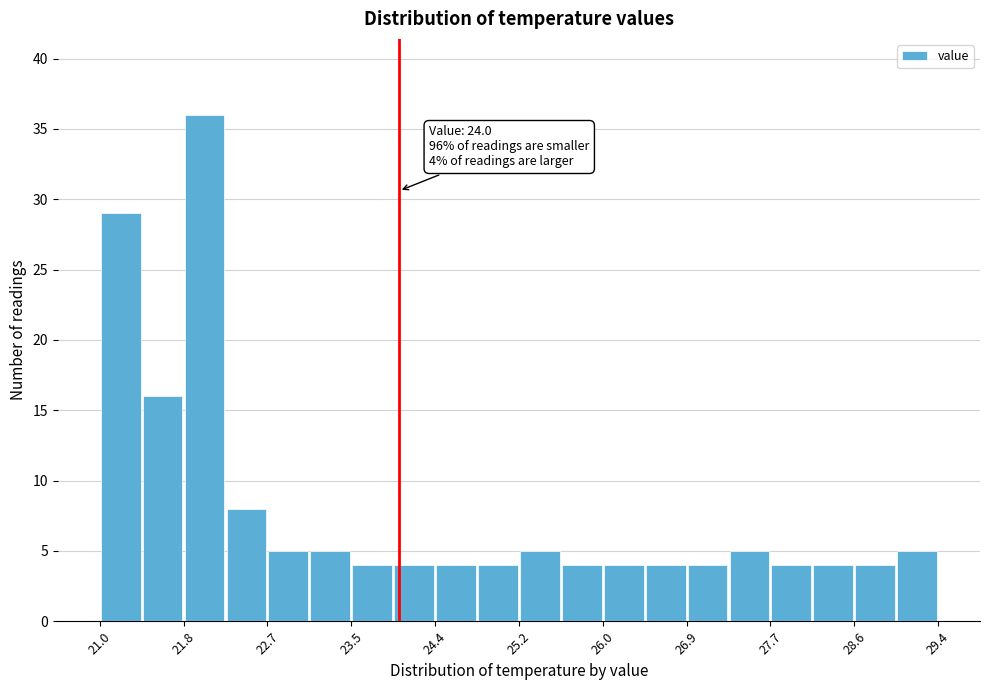

Which range on the x-axis has the tallest bar?

21.84 to 22.26